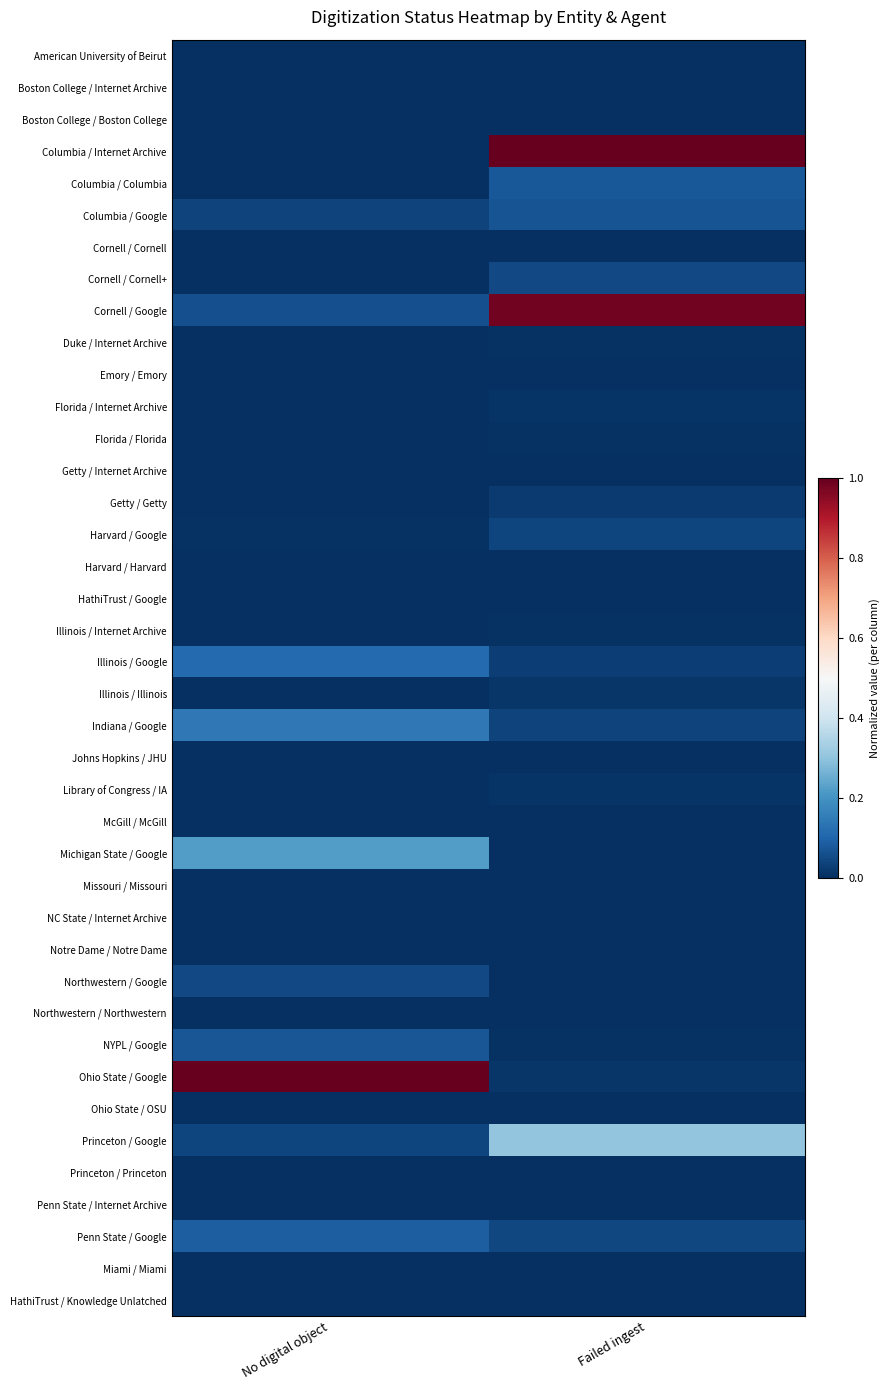

Which series has the largest total across all categories?

Cornell / Google